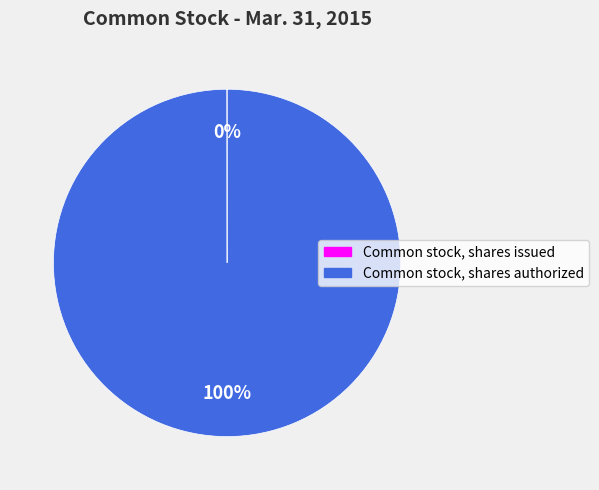

To the nearest percent, what is the difference between the largest and smallest slice percentages?

100%